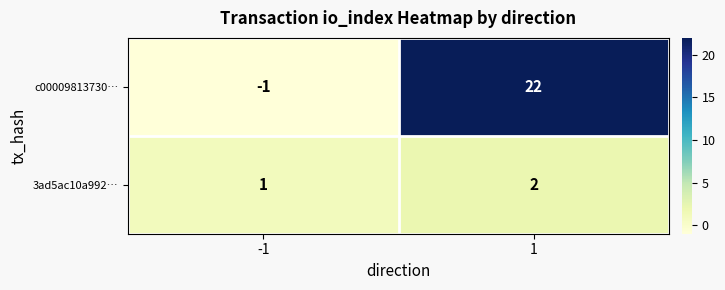

What is the maximum value shown in the chart?

22